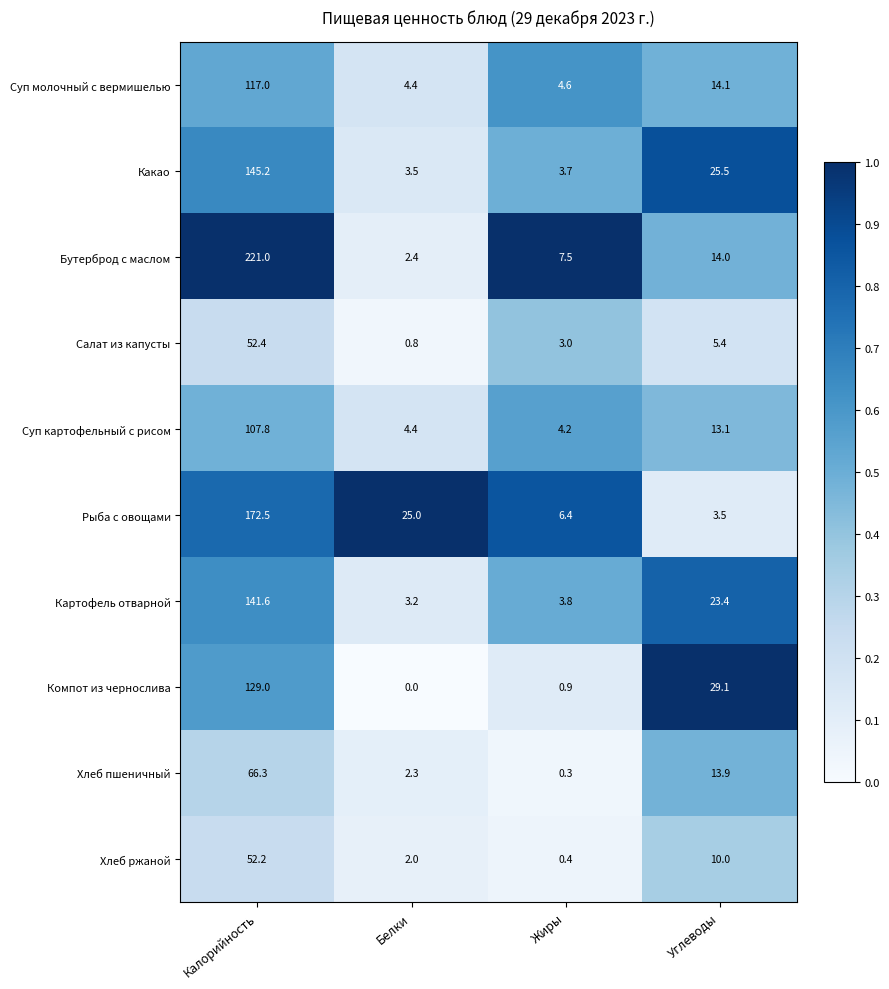

What is the average value of the Суп молочный с вермишелью series?

35.0